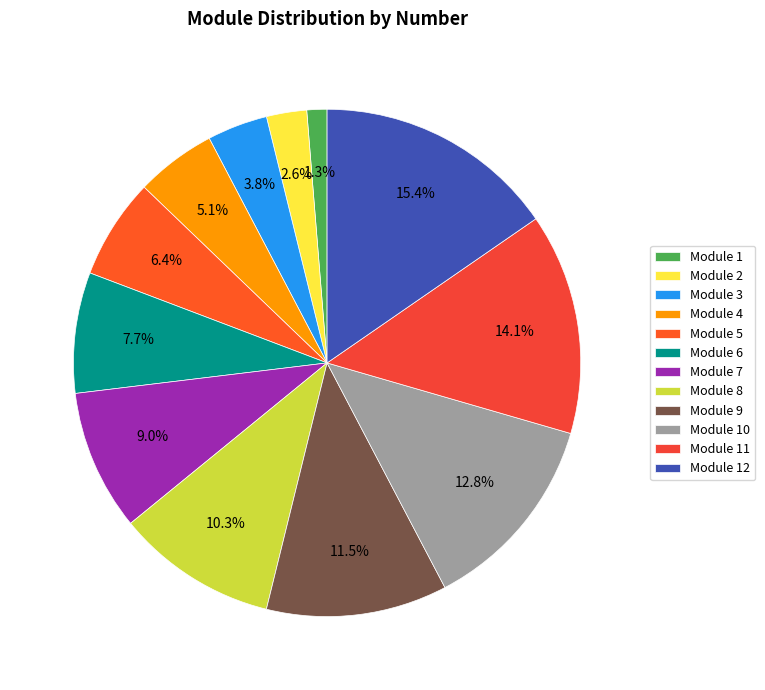

The Module 12 slice represents 15% of the pie. True or false?

True